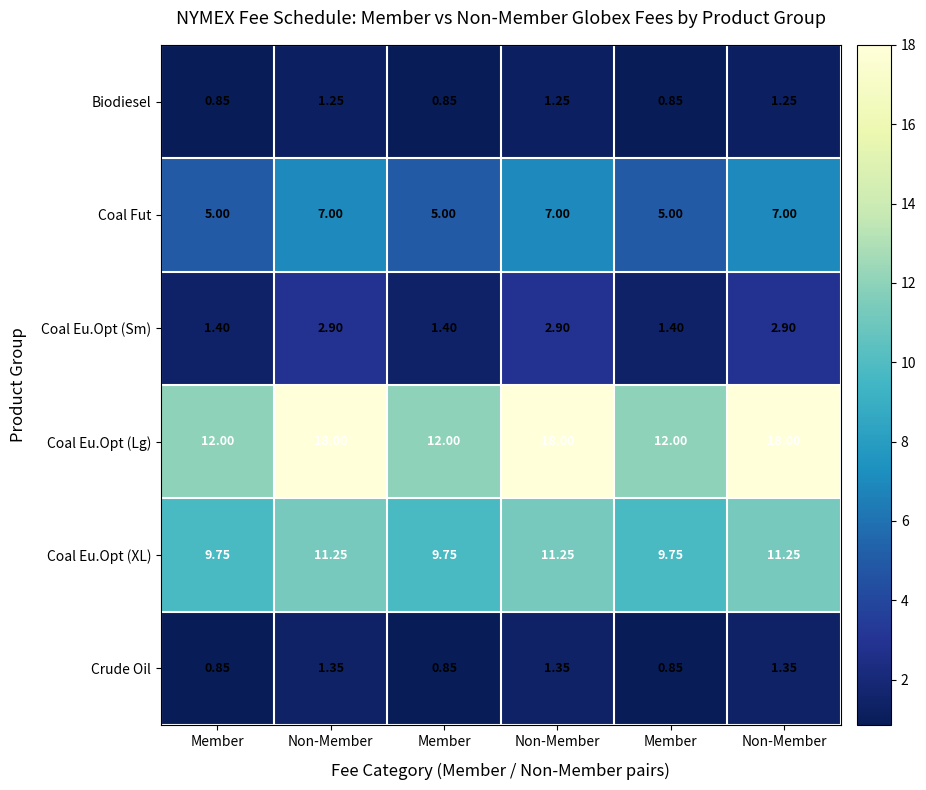

What is the total value across all series at Member?

29.9